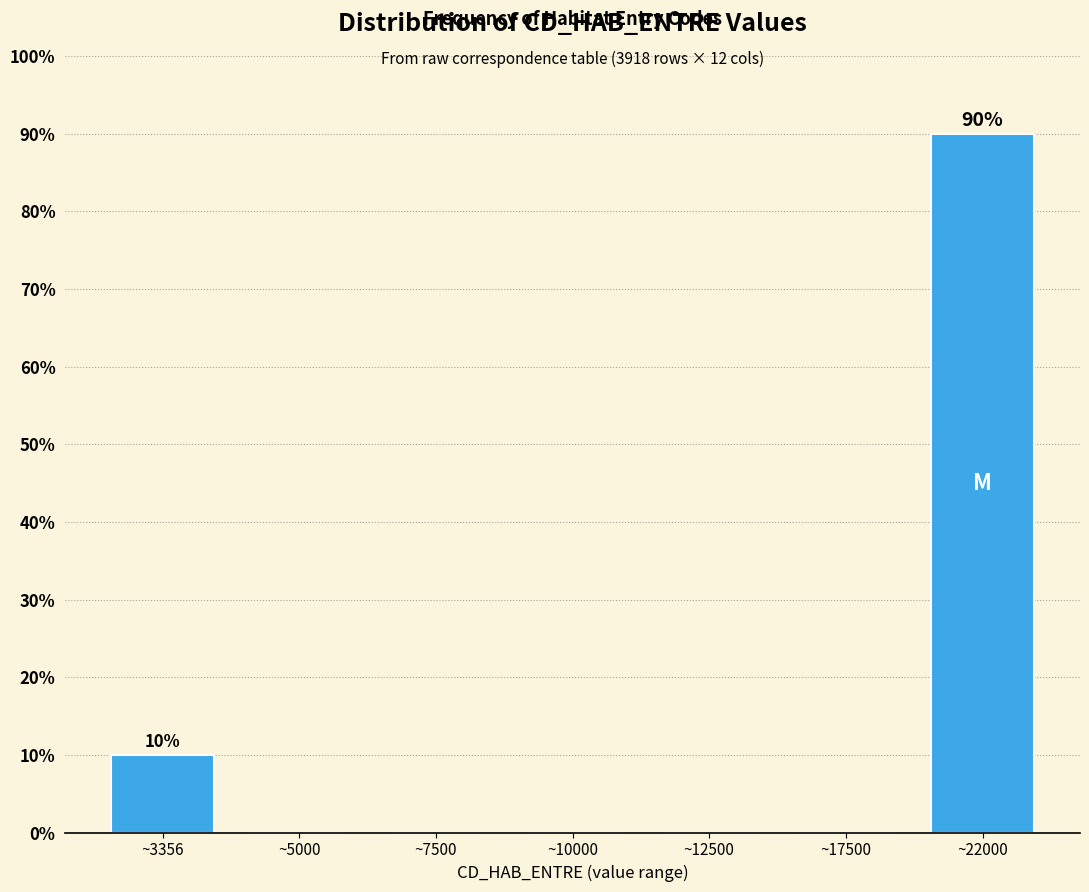

Reading left to right, what are all the values shown in this chart?

~3356=10	~5000=0	~7500=0	~10000=0	~12500=0	~17500=0	~22000=90